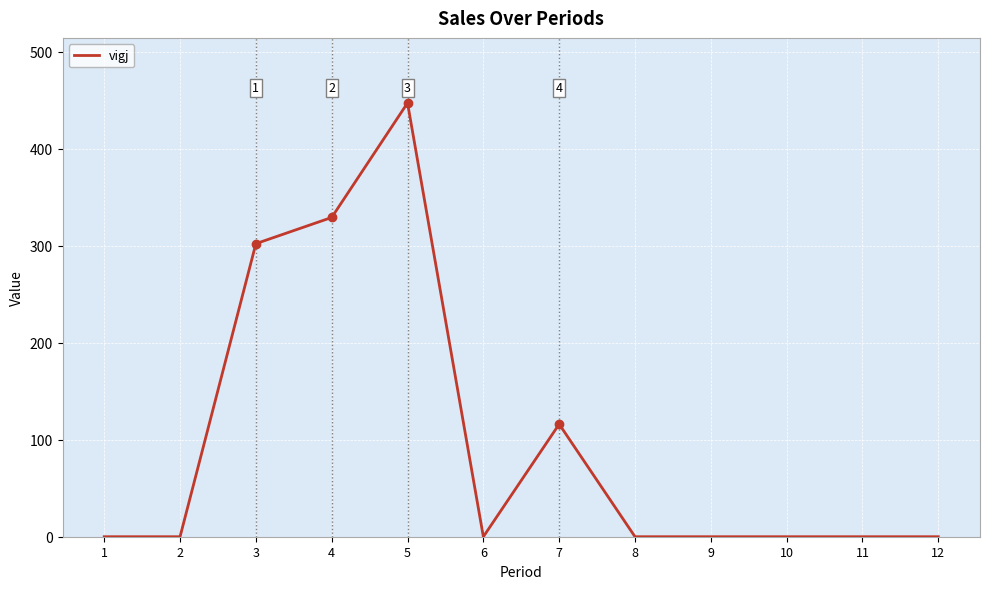

List the labels in order of value, smallest first.

1, 2, 6, 8, 9, 10, 11, 12, 7, 3, 4, 5